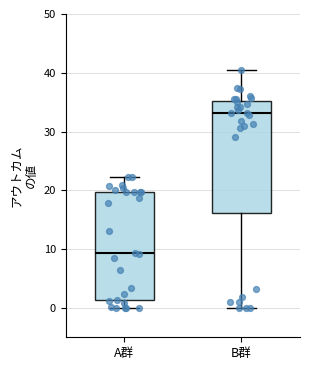

Which box's median line is the highest?

B群